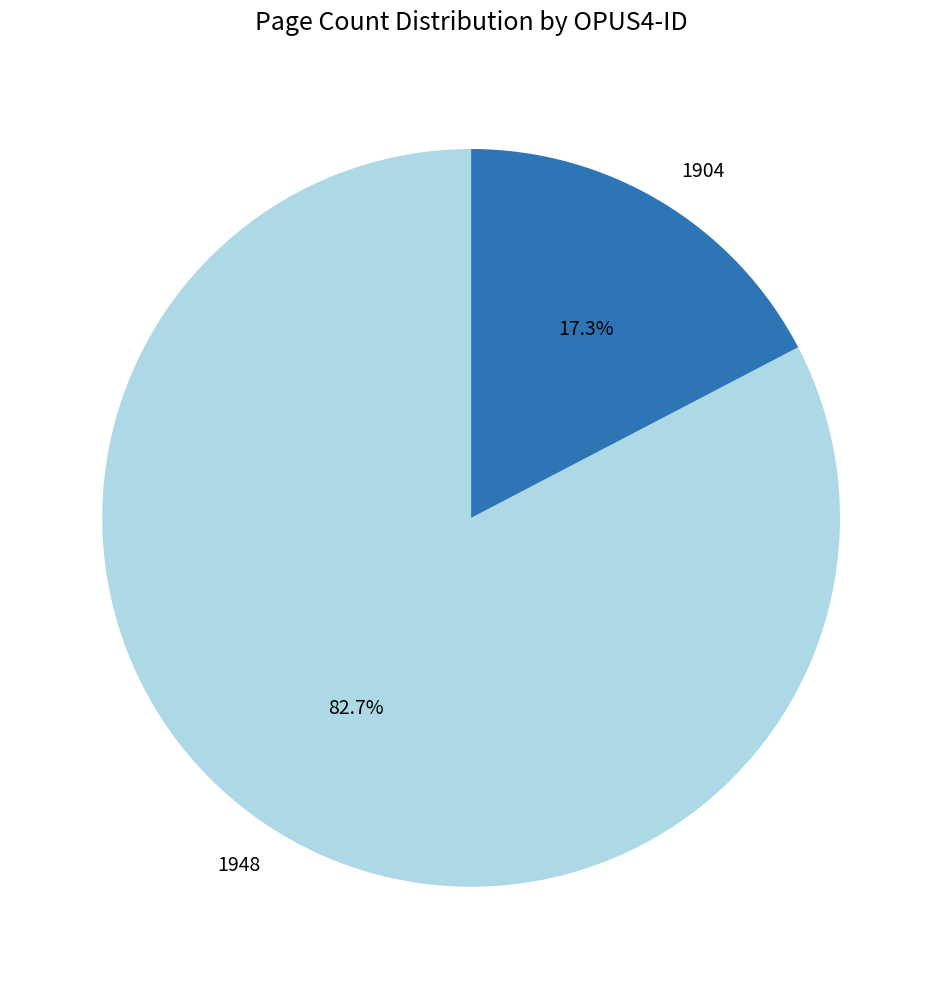

Which category has the smallest portion of the pie?

1904